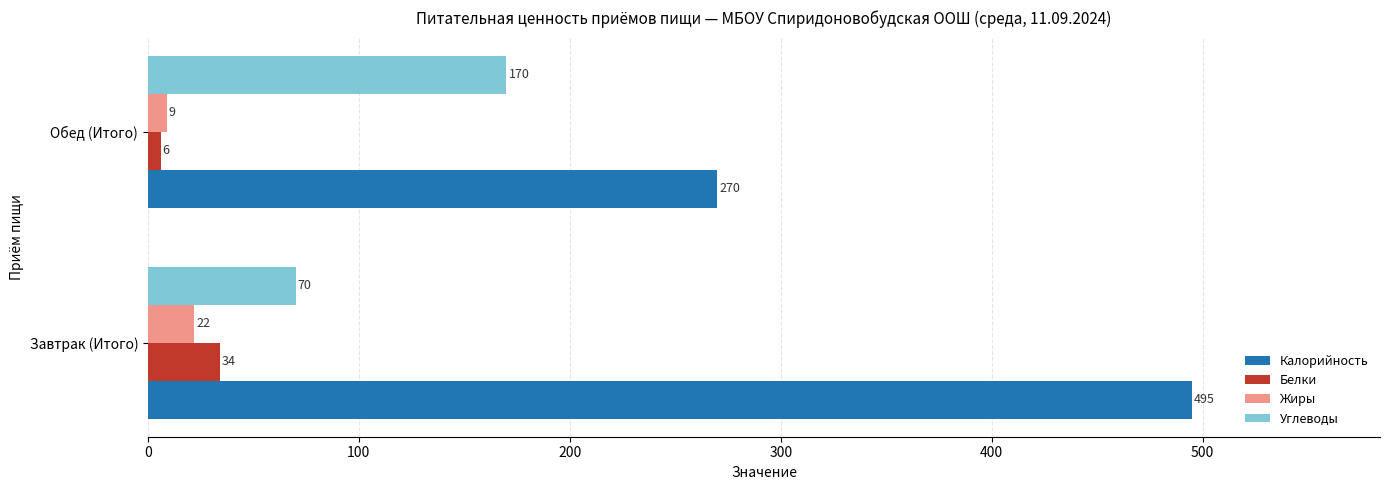

Which series has the widest spread of values?

Калорийность